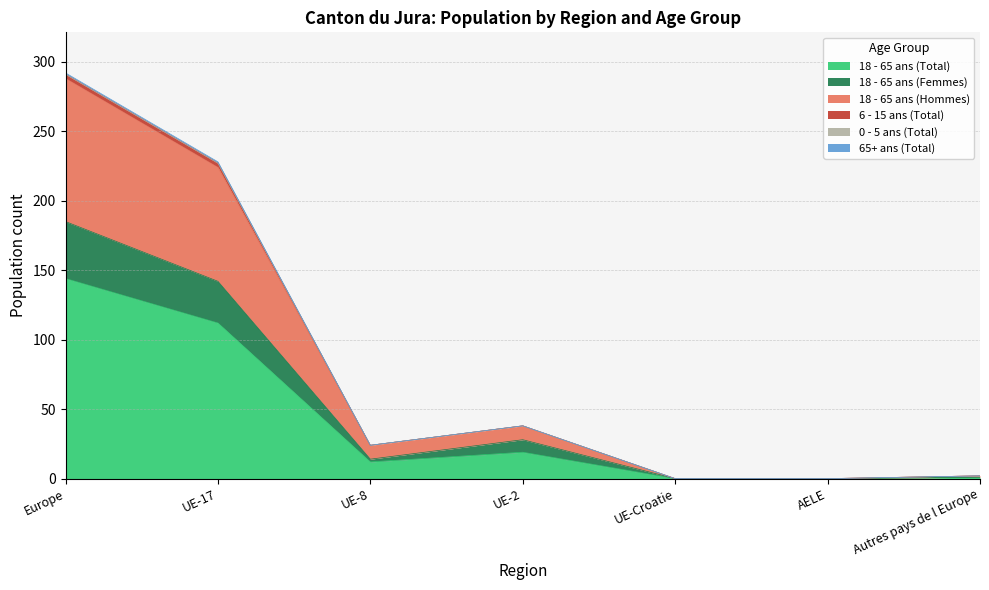

How many positive values does the 65+ ans (Total) series have?

5